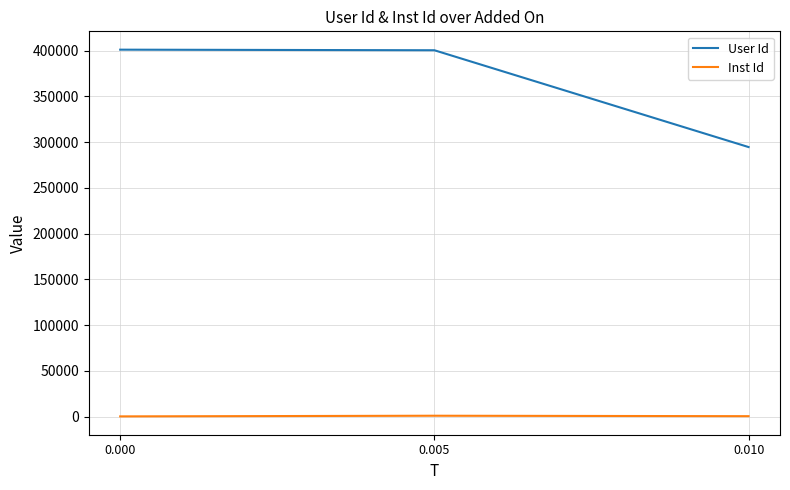

True or false: Inst Id has a value of 884 at 0.005.

True